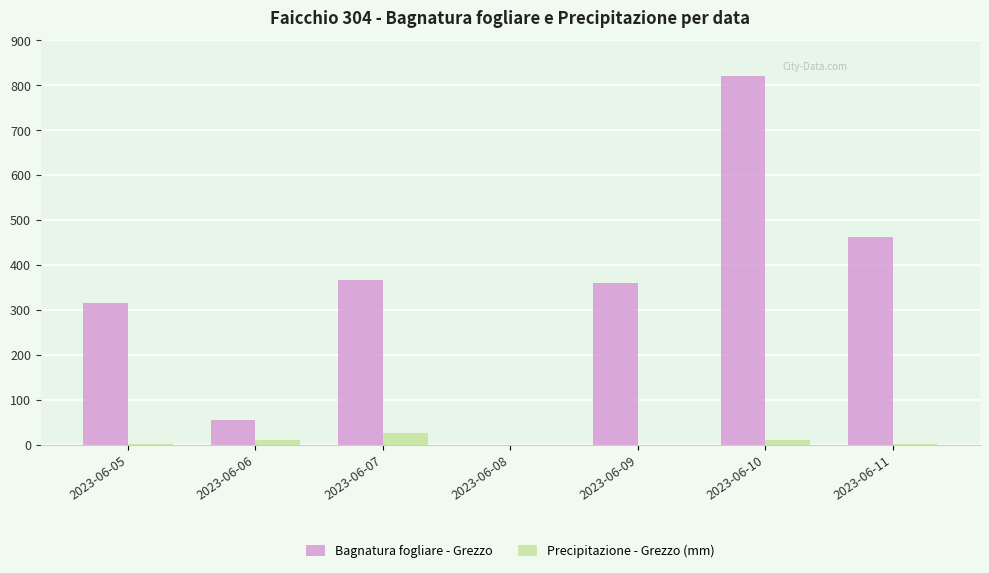

The value of Bagnatura fogliare - Grezzo at 2023-06-06 is 54.7. True or false?

True